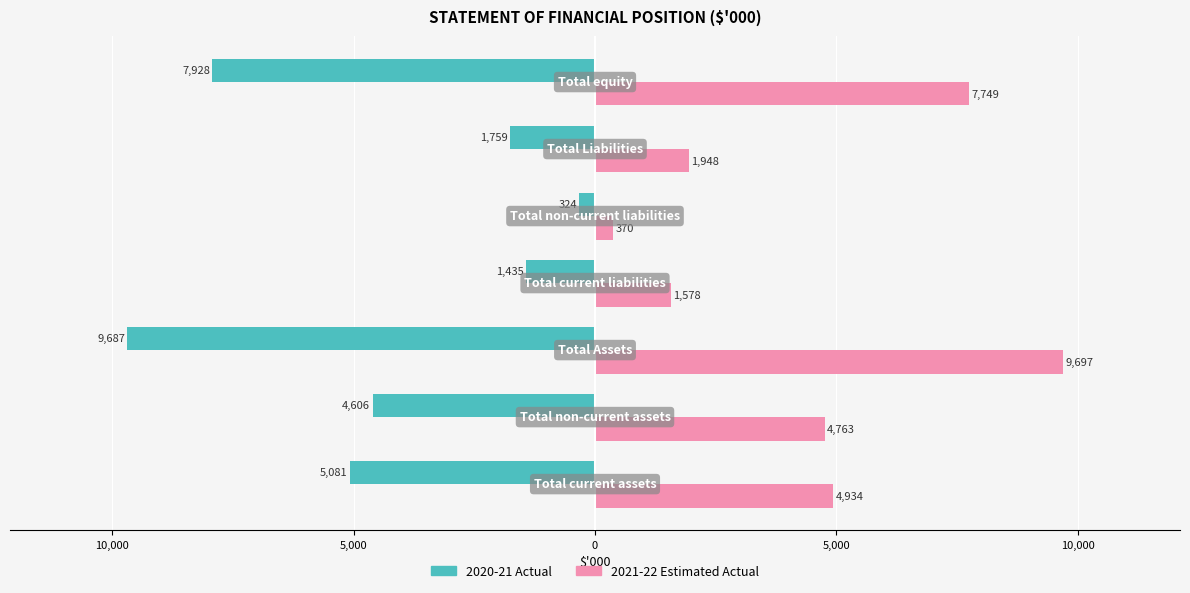

What are all the series names shown in the legend?

2020-21 Actual, 2021-22 Estimated Actual